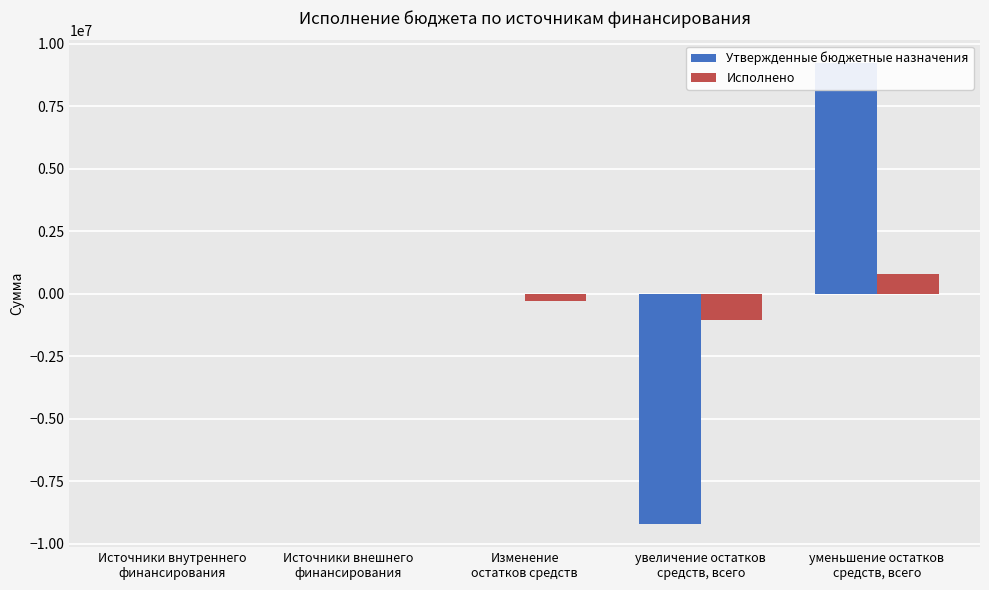

What is the value of the Исполнено bar at the 4th from the left?

-1055079.4